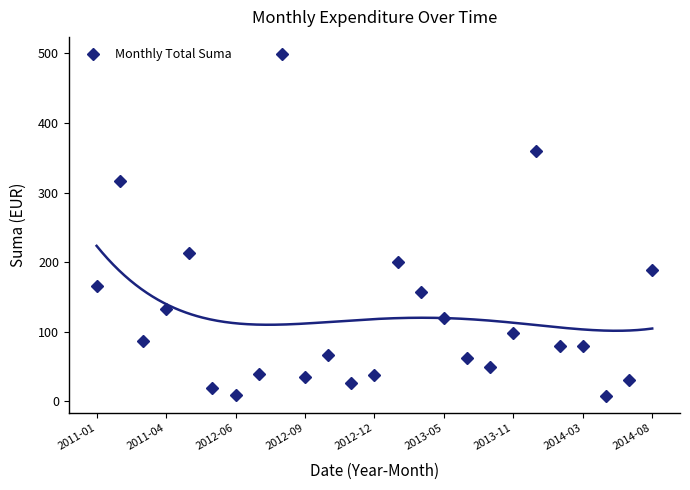

True or false: Monthly Total Suma has more than 2 interior local peaks.

True